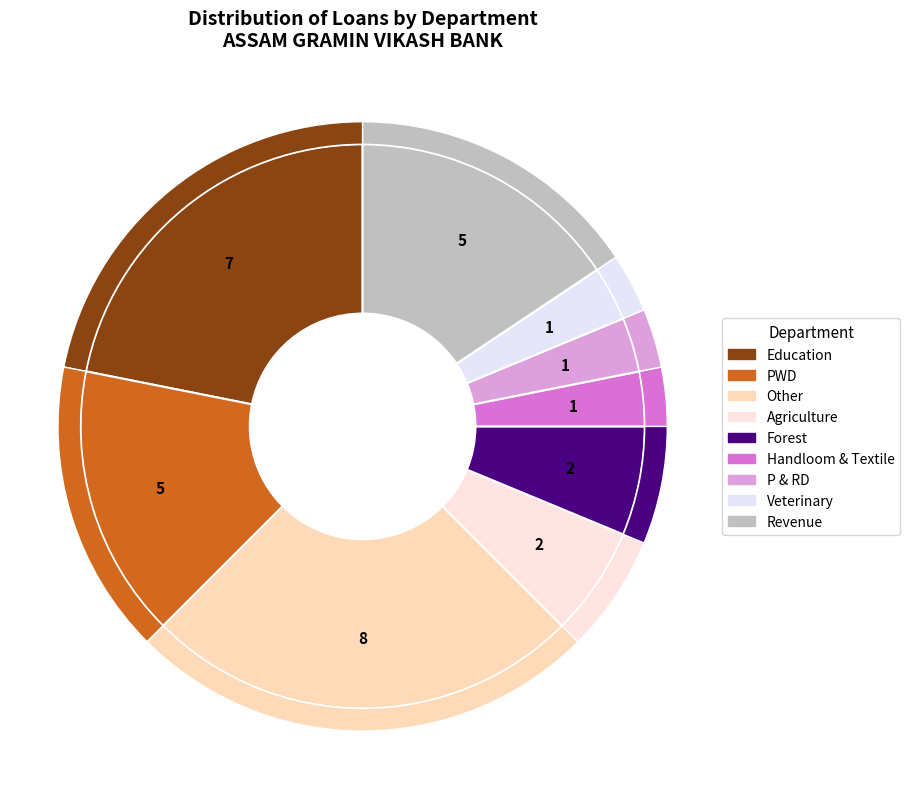

How many segments does this pie chart have?

9